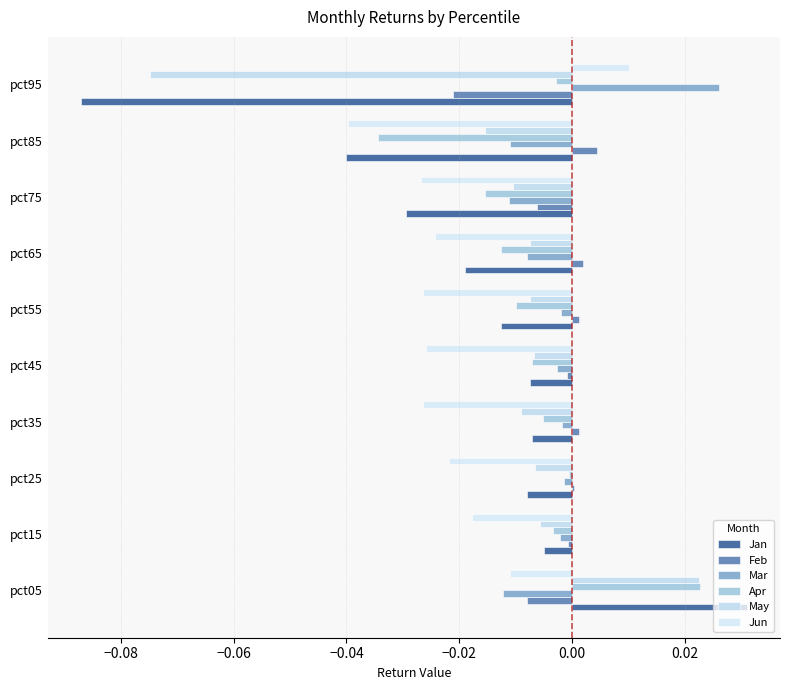

How many data points does each series have?

10